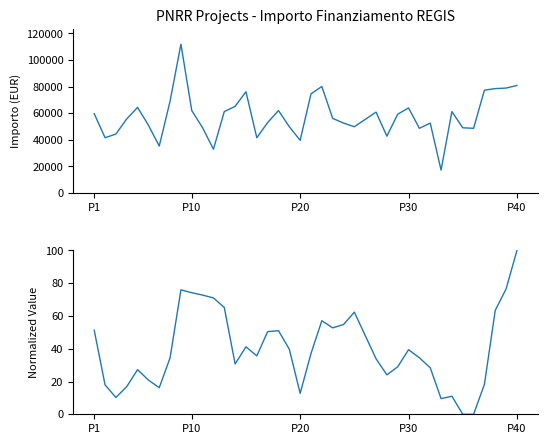

The IMPORTO FINANZIAMENTO REGIS series shows 49100.5 at 34. True or false?

True